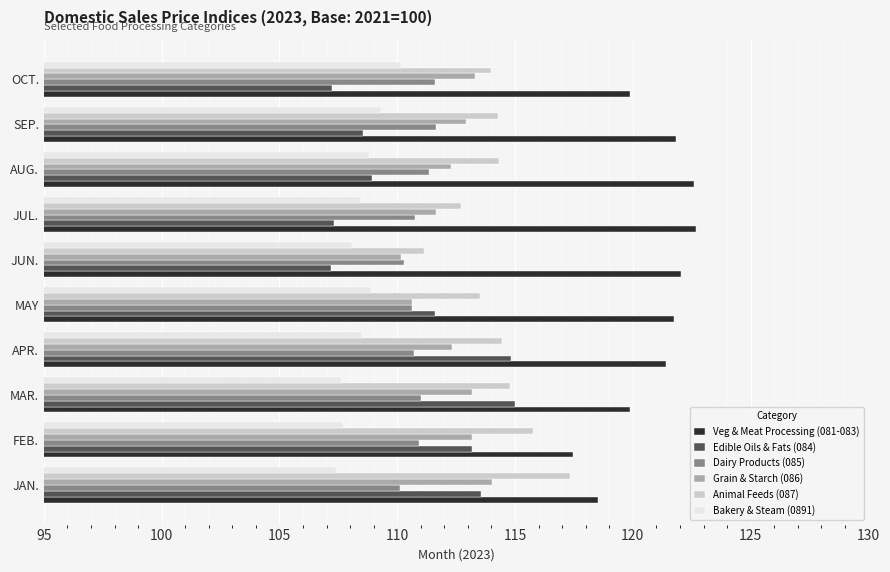

What is the lowest value of the Grain & Starch (086) series?

110.2